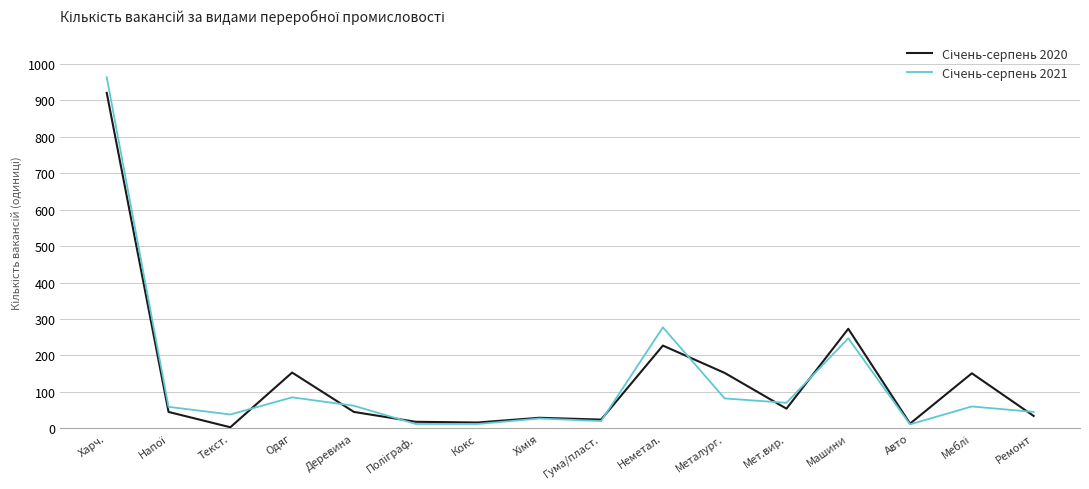

What is the total value across all series at Харч.?

1883